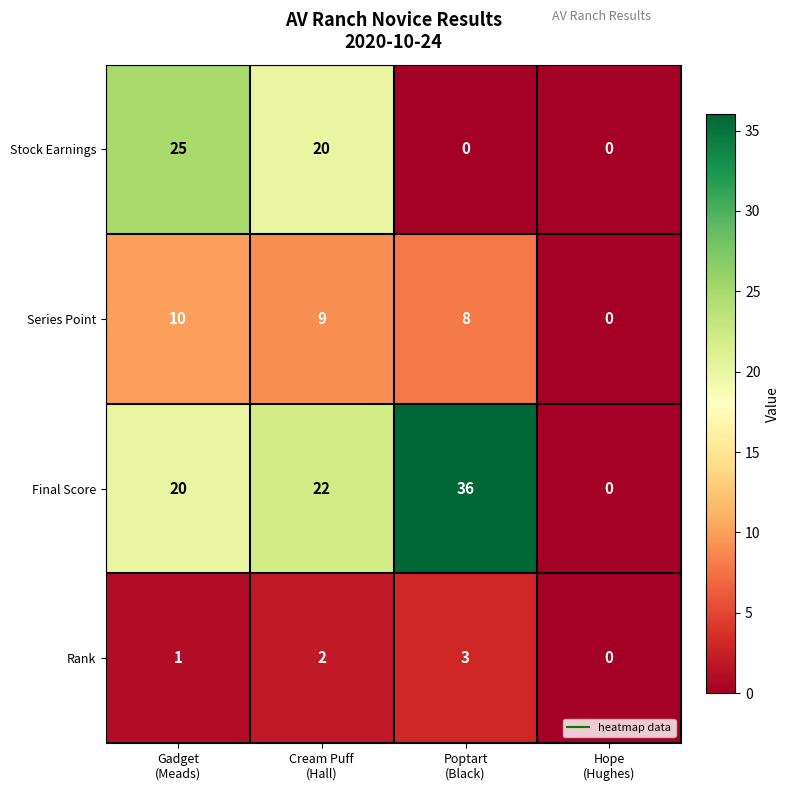

Which series has the largest range (max minus min)?

Final Score